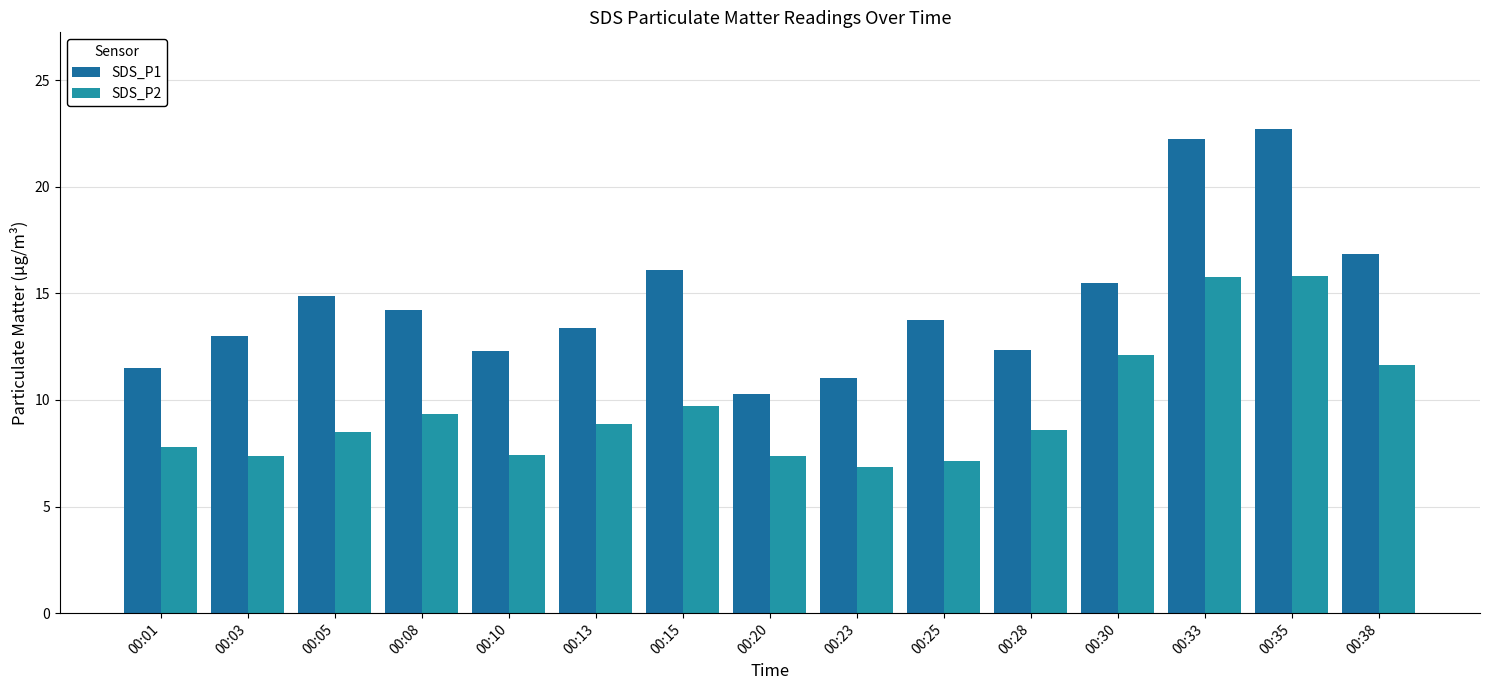

Which series has the largest total across all categories?

SDS_P1